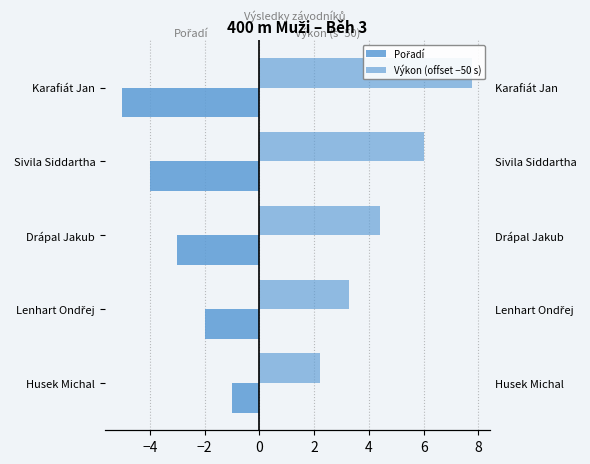

What is the difference between the maximum and minimum values in the Pořadí series?

4.0